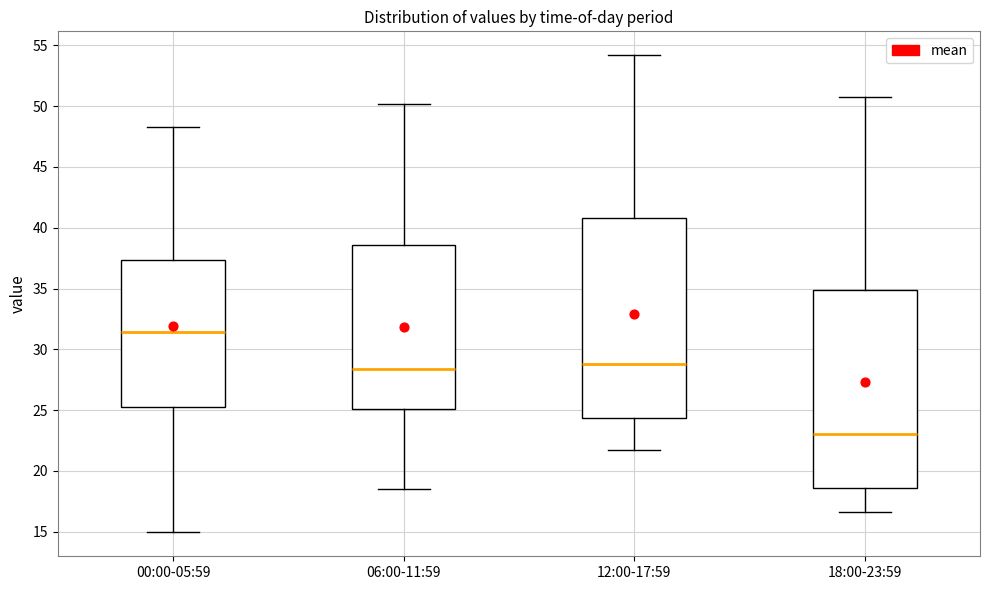

Reading left to right, transcribe this box plot: for each box, give where its median line is, the range the box spans, and where its two whiskers end, as read against the y-axis. The values are not printed on the chart, so give them approximately, as read against the axis.

00:00-05:59: median 31.5, box 25.0 to 37.5, whiskers 15.0 to 48.5
06:00-11:59: median 28.5, box 25.0 to 38.5, whiskers 18.5 to 50.0
12:00-17:59: median 29.0, box 24.5 to 41.0, whiskers 21.5 to 54.0
18:00-23:59: median 23.0, box 18.5 to 35.0, whiskers 16.5 to 51.0